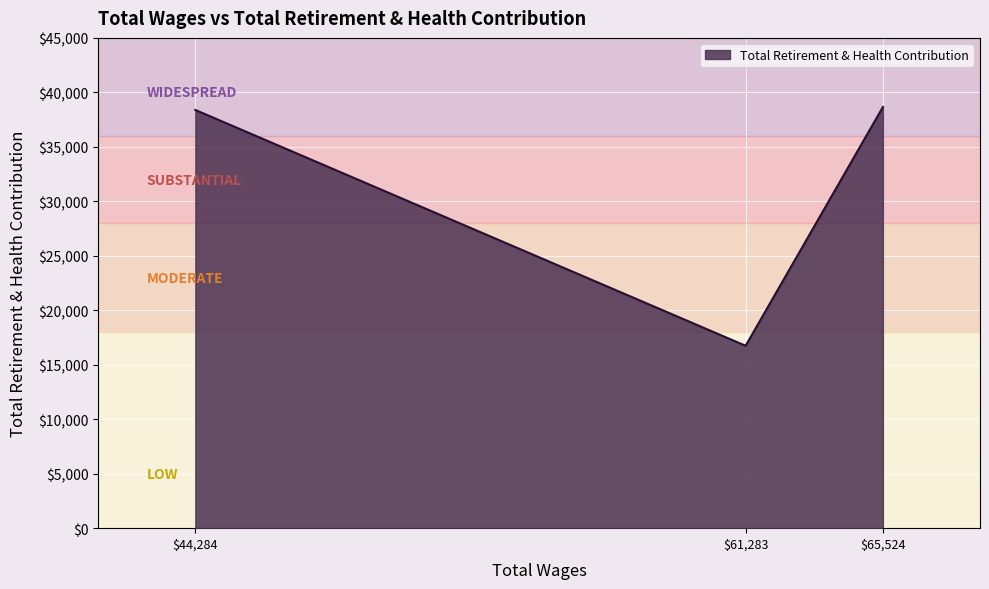

The value at $44,284 is 8056. True or false?

False